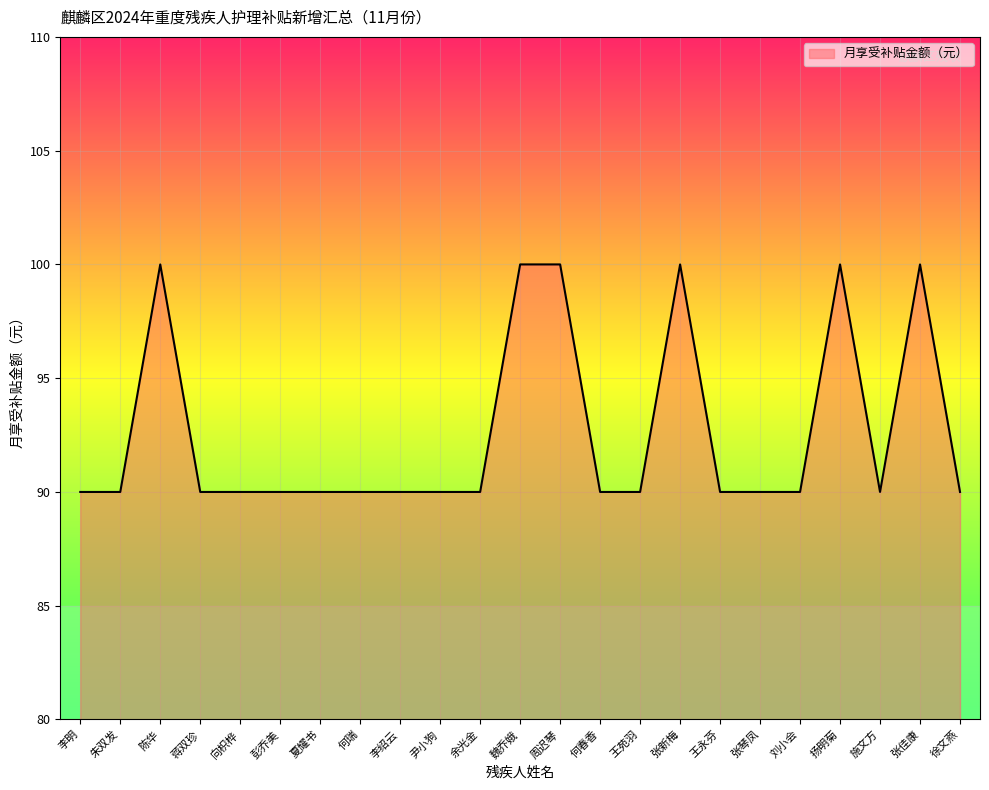

Is it true that the value at 何春香 is 133?

False